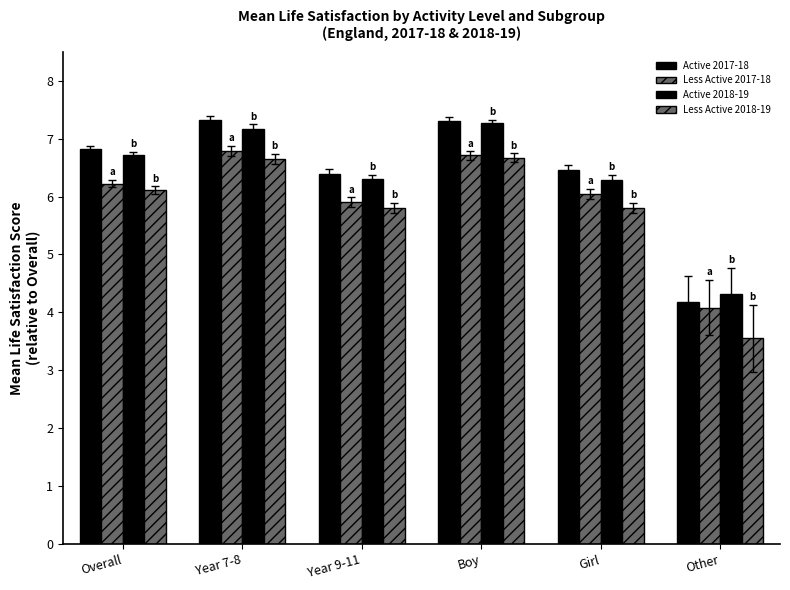

What is the difference between the maximum and minimum values in the Active 2018-19 series?

3.0